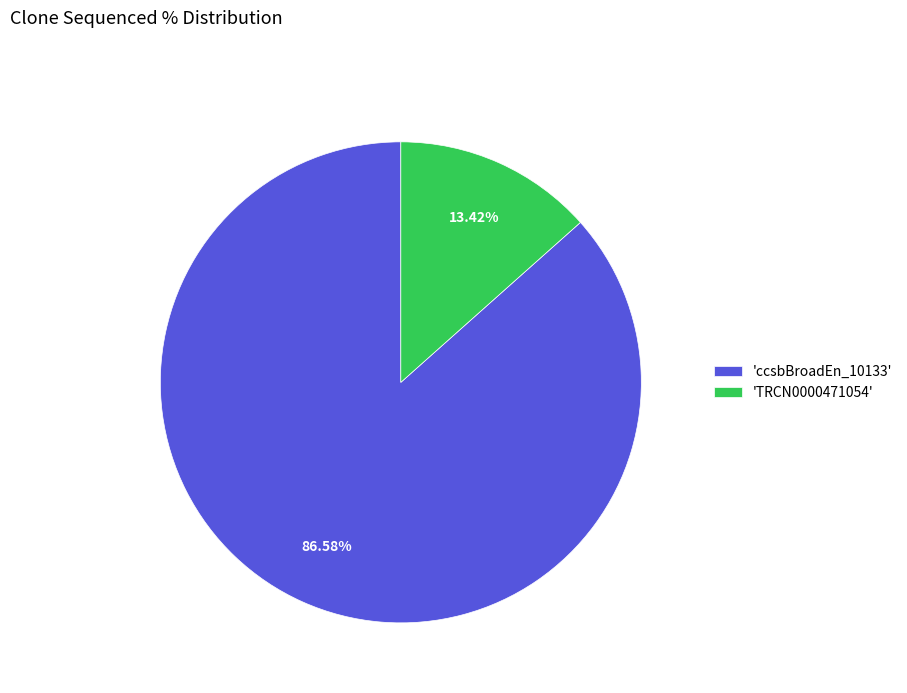

Between 'ccsbBroadEn_10133' and 'TRCN0000471054', which is larger?

'ccsbBroadEn_10133'